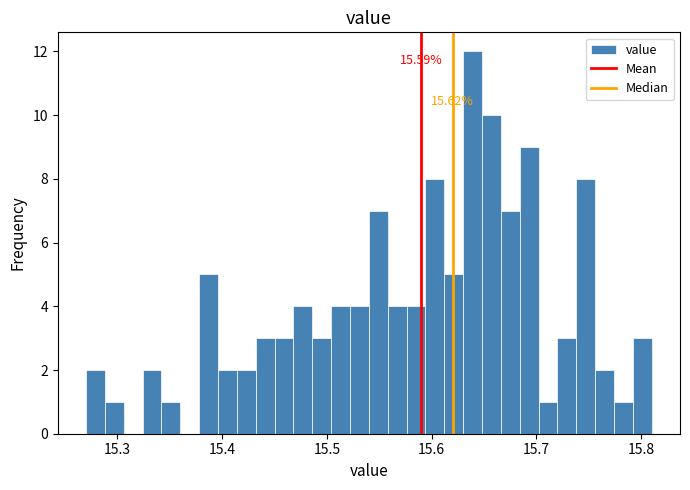

Read against the x-axis, roughly where is the centre of the tallest bar?

15.64